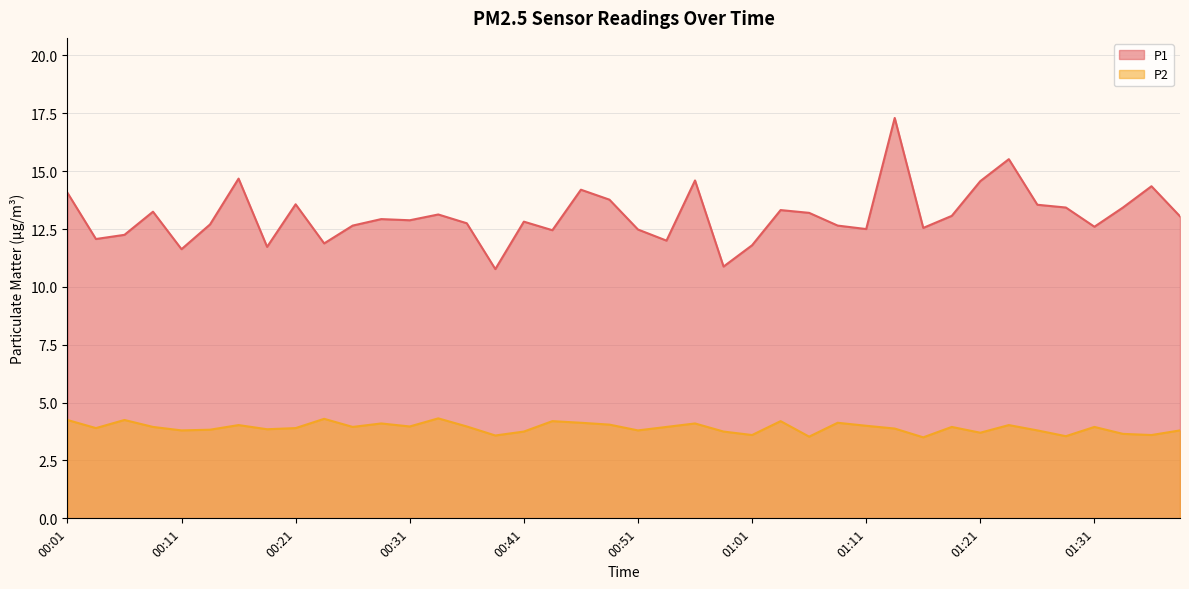

At which category does the chart reach its minimum across all series?

01:16